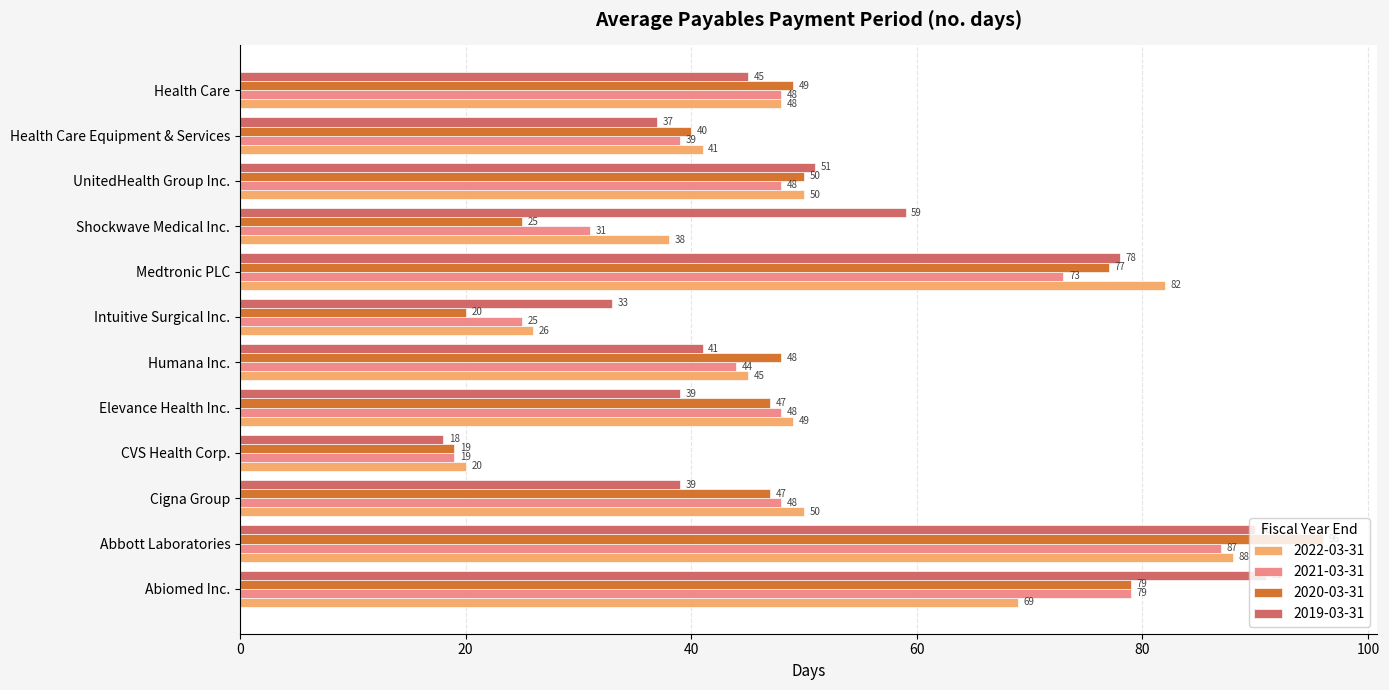

What is the total value across all series at Abiomed Inc.?

318